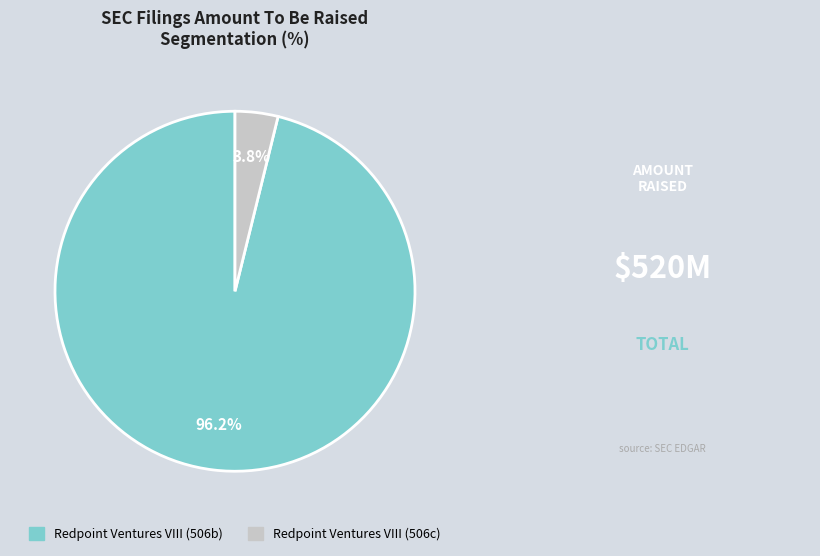

Is there any slice that represents more than half of the pie?

Yes